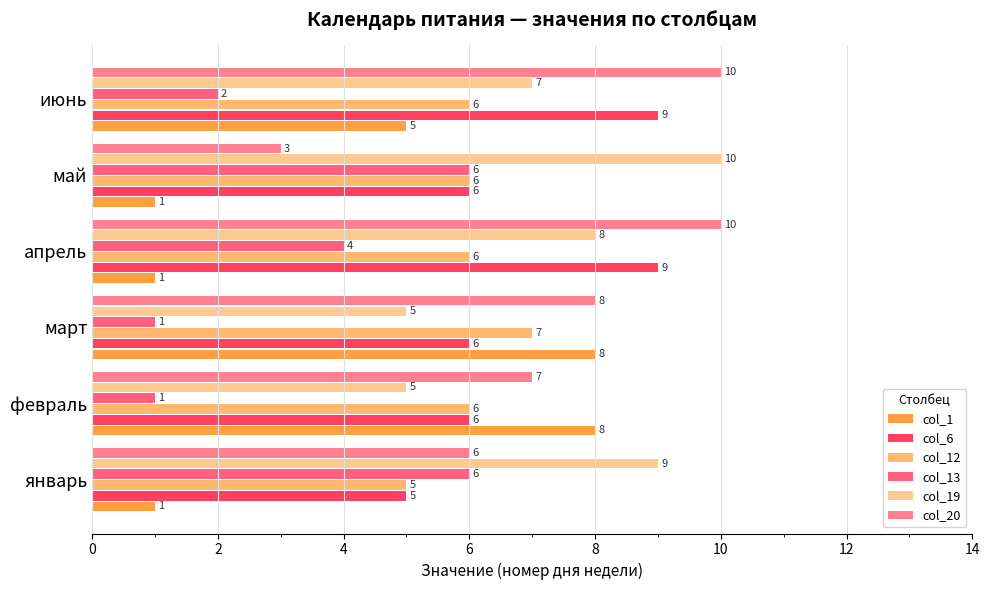

What is the value of the col_6 bar at the 3rd from the left?

6